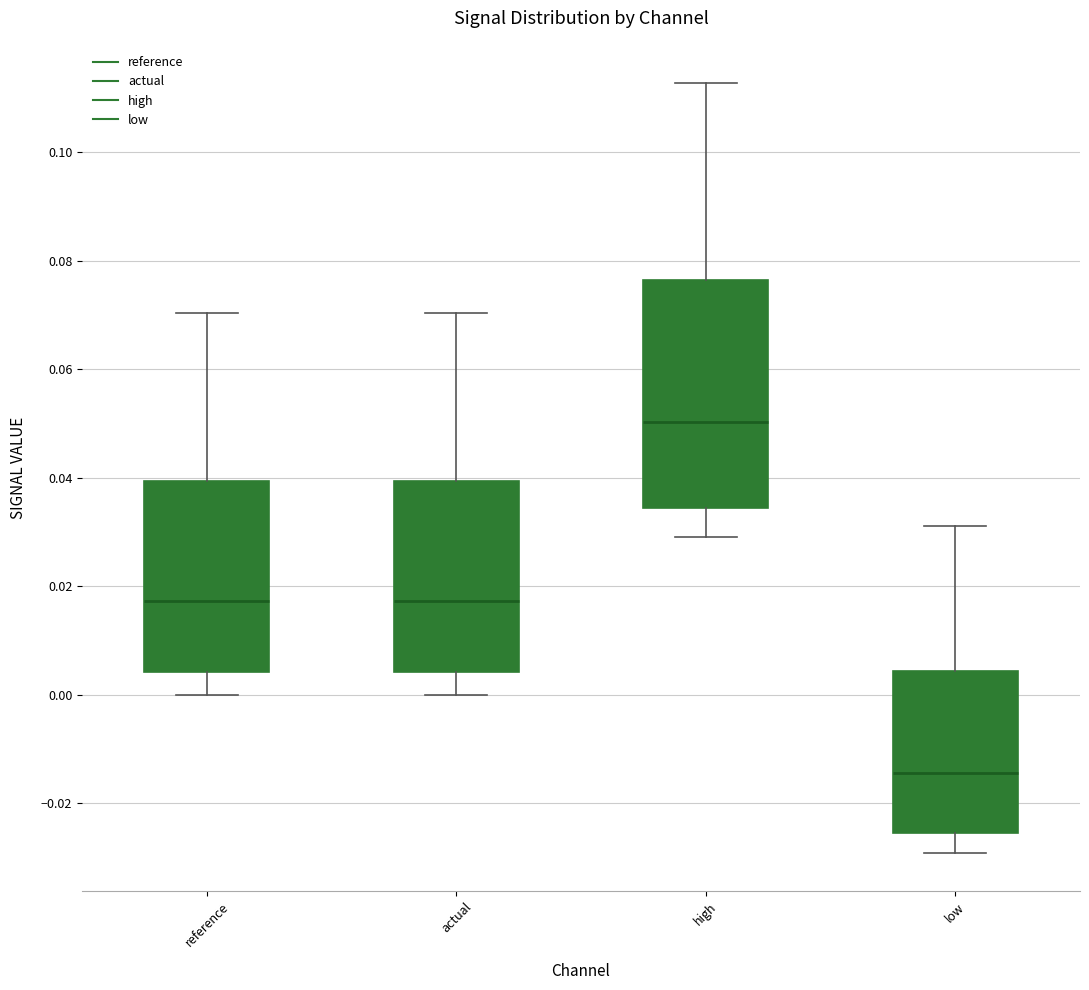

Which box's median line is the highest?

high